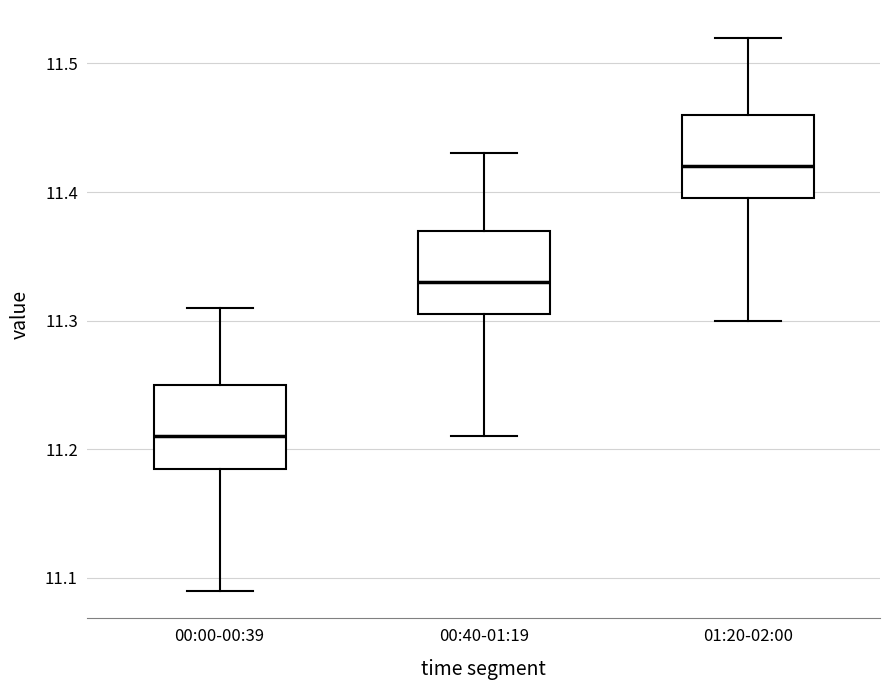

Reading left to right, transcribe this box plot: for each box, give where its median line is, the range the box spans, and where its two whiskers end, as read against the y-axis. The values are not printed on the chart, so give them approximately, as read against the axis.

00:00-00:39: median 11.21, box 11.19 to 11.25, whiskers 11.09 to 11.31
00:40-01:19: median 11.33, box 11.31 to 11.37, whiskers 11.21 to 11.43
01:20-02:00: median 11.42, box 11.40 to 11.46, whiskers 11.30 to 11.52